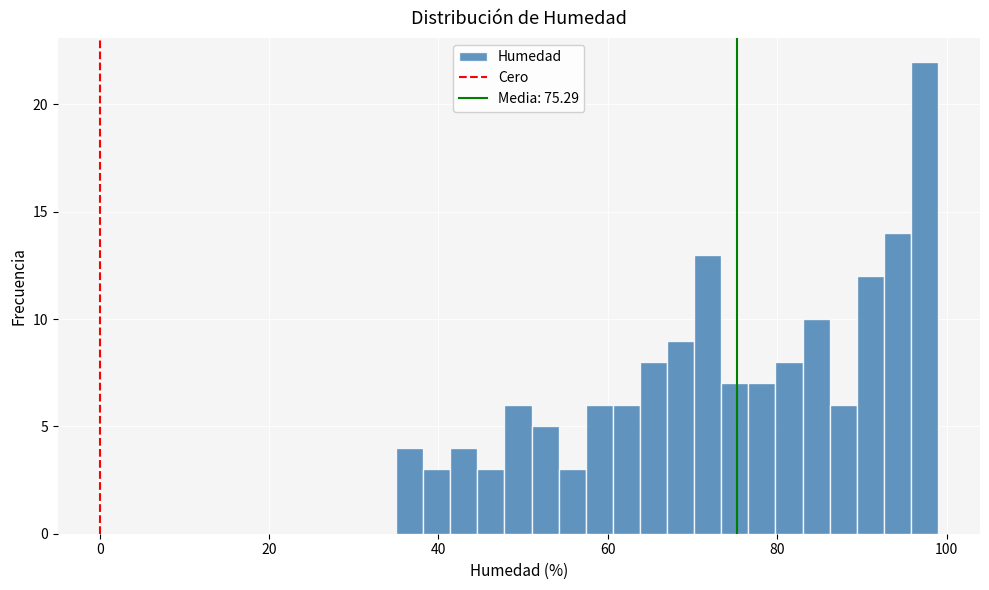

Read against the x-axis, roughly where is the centre of the tallest bar?

98